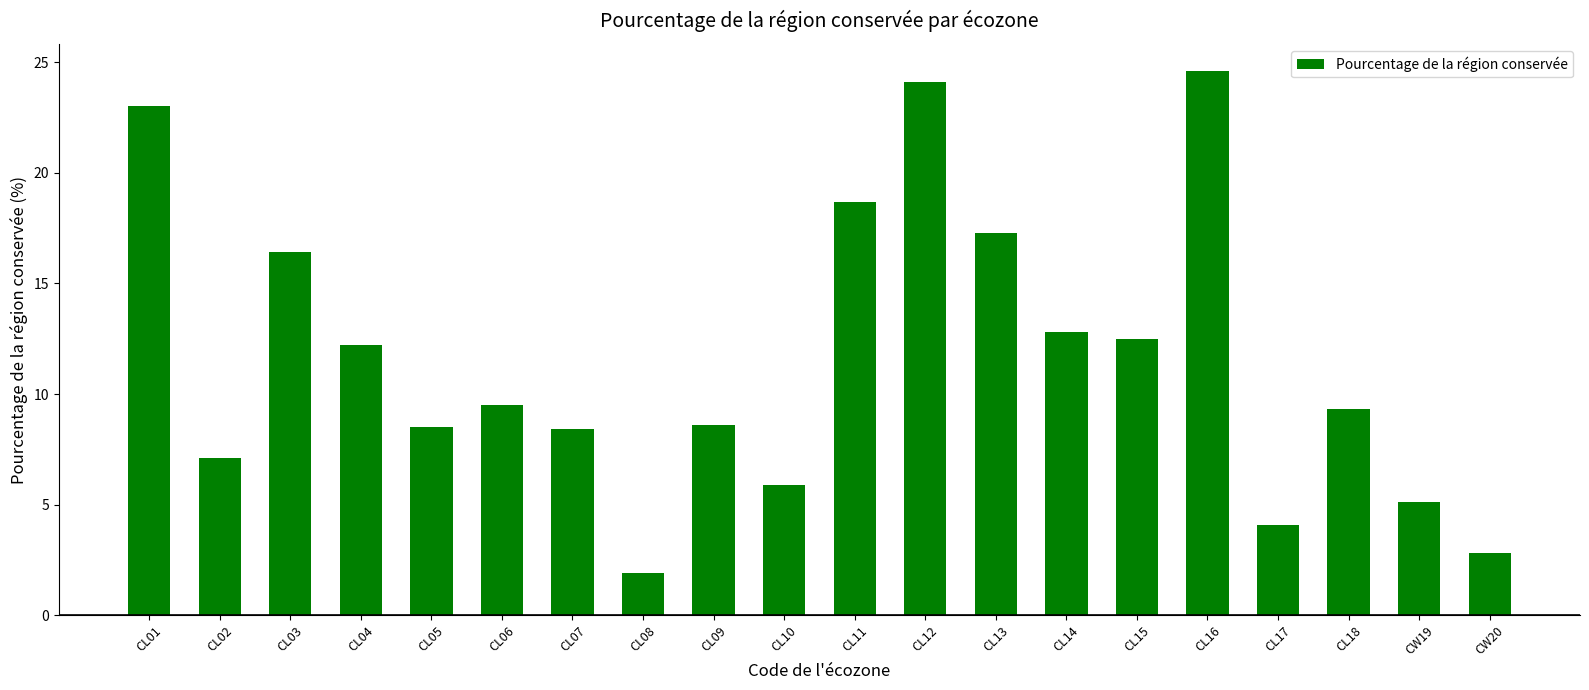

What is the change in value from CL10 to CL17?

-1.8